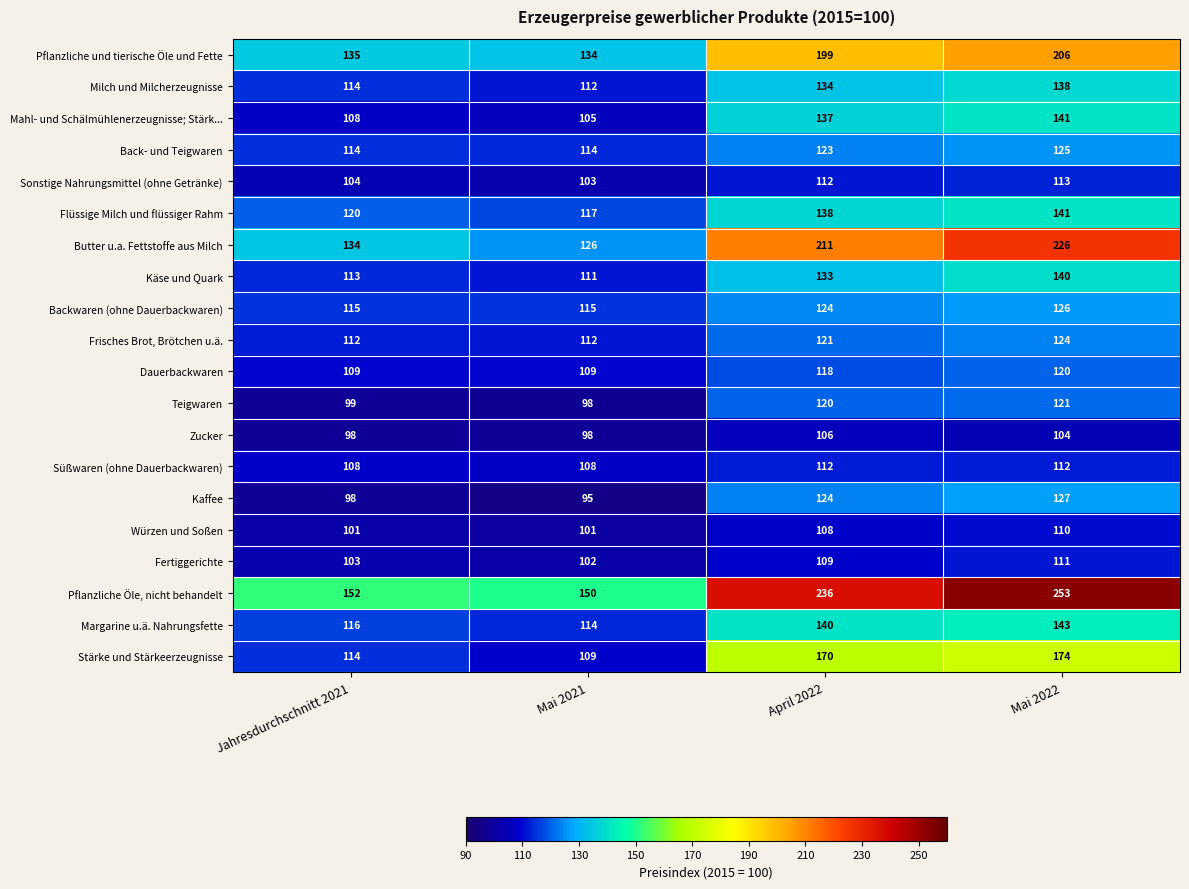

List the labels in order of Käse und Quark value, largest first.

Mai 2022, April 2022, Jahresdurchschnitt 2021, Mai 2021